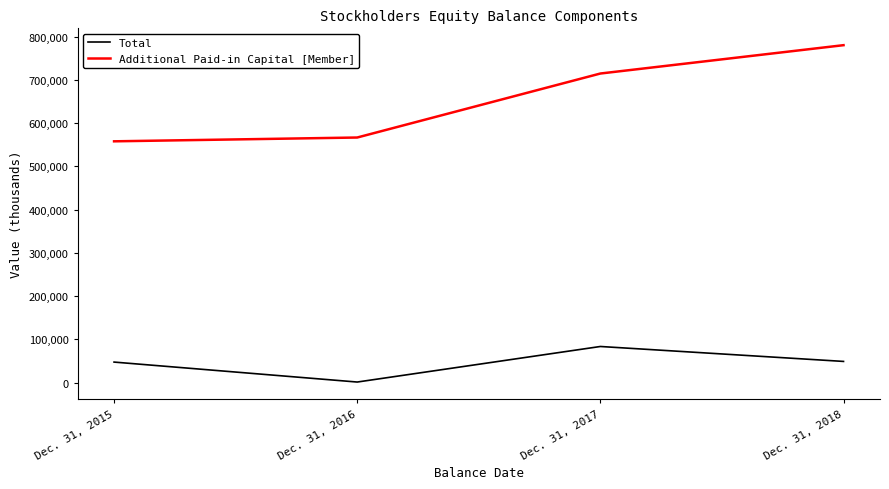

What is the difference between the Additional Paid-in Capital [Member] values at Dec. 31, 2015 and Dec. 31, 2017?

156756